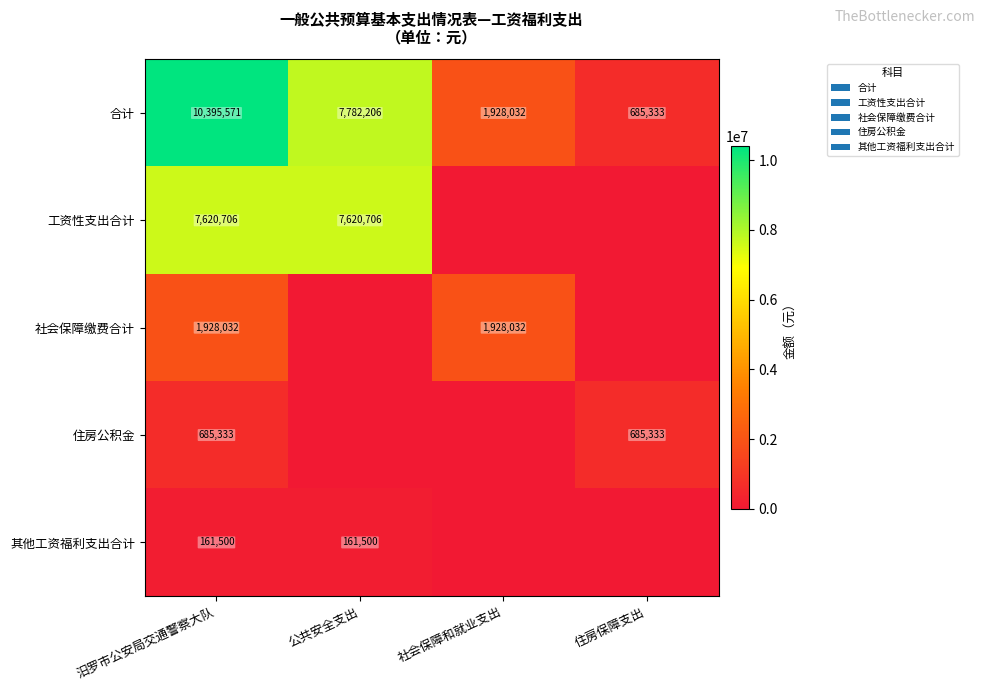

Is it true that 工资性支出合计 equals 12007015 at 公共安全支出?

False